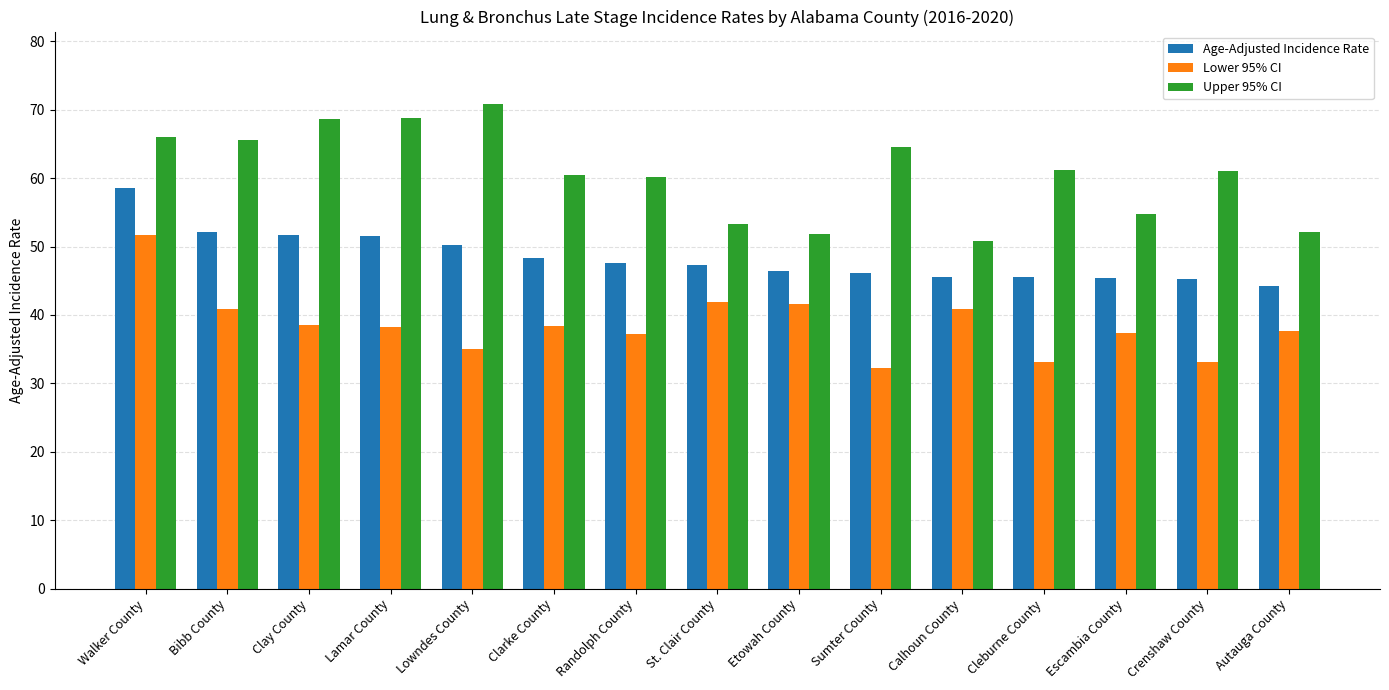

Is it true that Upper 95% CI equals 99.5 at Cleburne County?

False